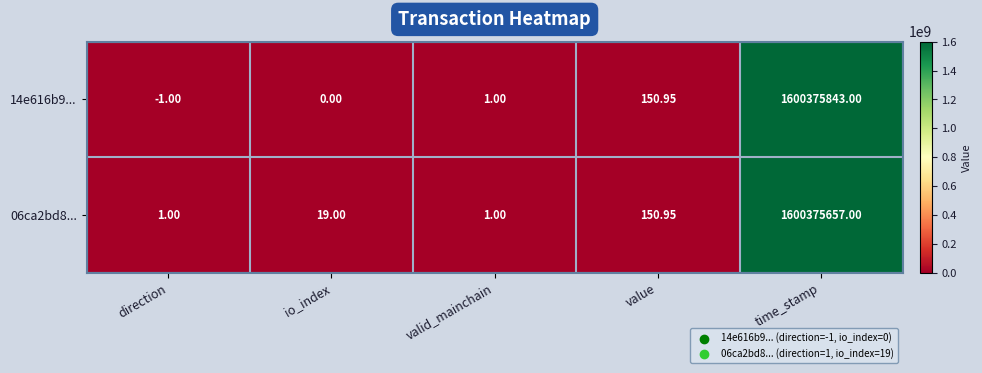

At which category is the sum across all series the highest?

time_stamp